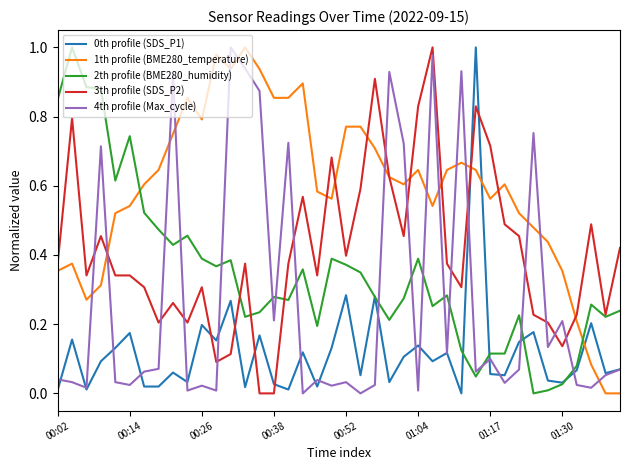

Which series has the largest total across all categories?

1th profile (BME280_temperature)